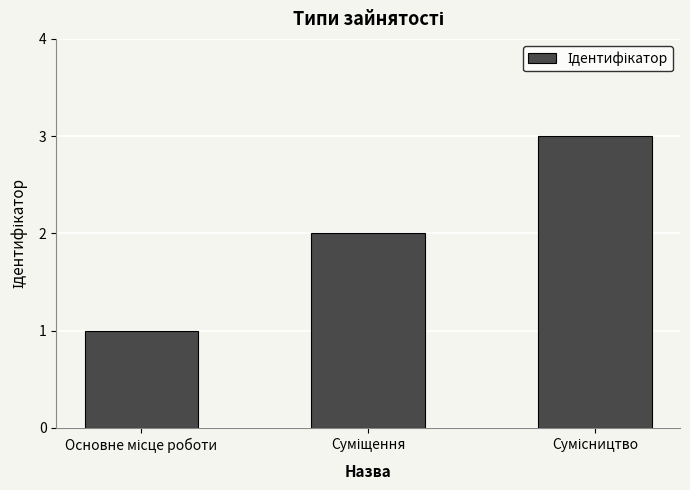

What is the greatest value displayed?

3